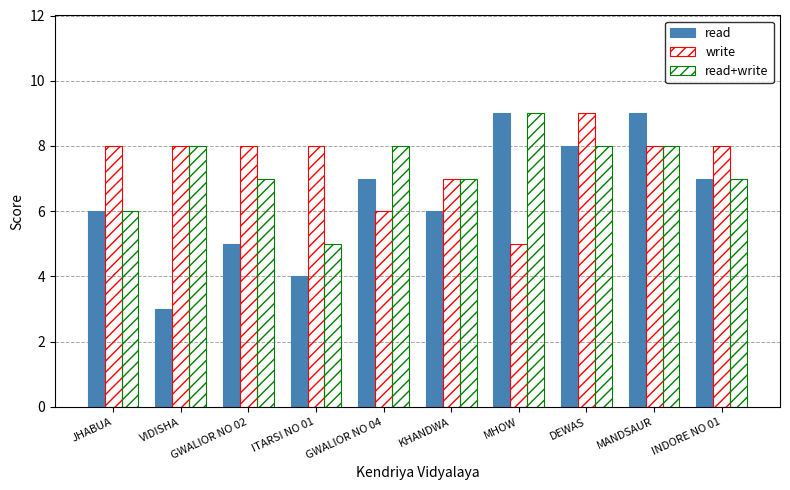

How many values in the read+write series are below 8?

5